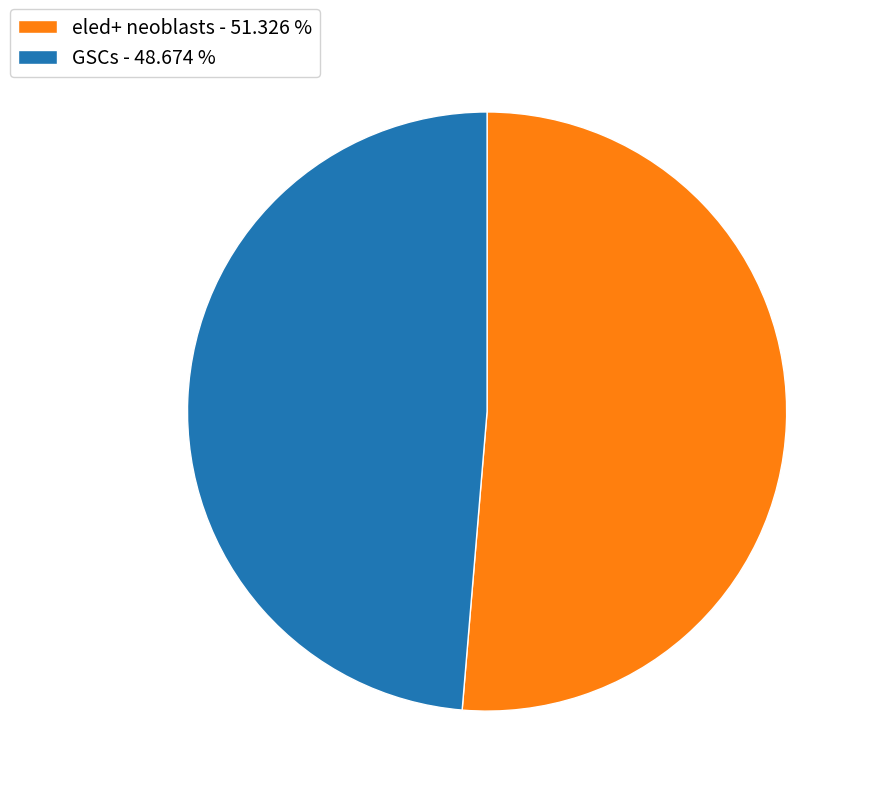

Is it true that eled+ neoblasts is 63% of the pie?

False